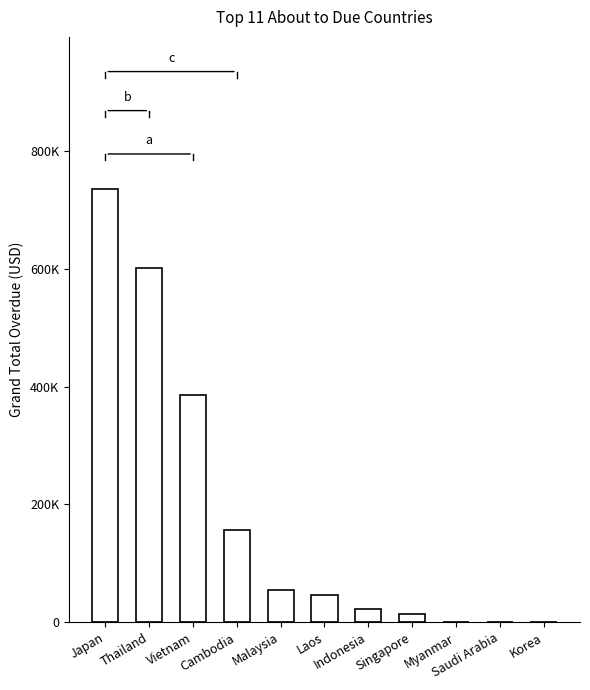

Reading left to right, list all the values displayed in this chart.

Japan=736353.1	Thailand=601370.8	Vietnam=386410.2	Cambodia=156120.9	Malaysia=54531.1	Laos=46760.1	Indonesia=22233.1	Singapore=13321.4	Myanmar=0.0	Saudi Arabia=0.0	Korea=0.0